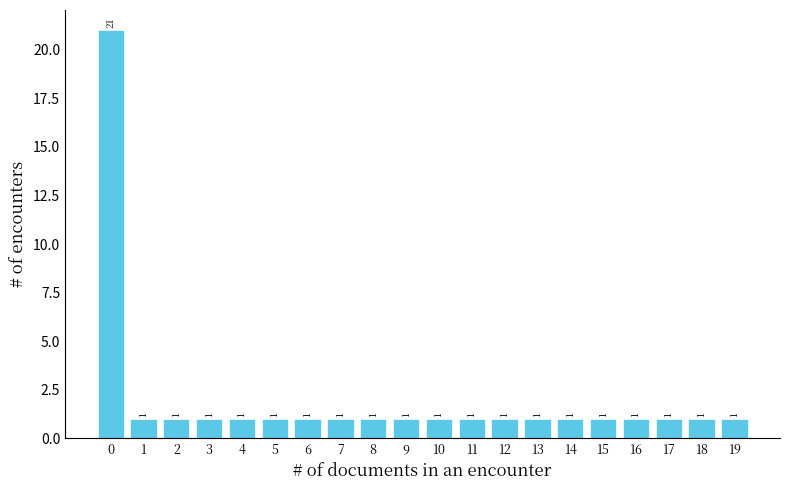

Reading left to right, transcribe all the data shown in this chart.

21	1	1	1	1	1	1	1	1	1	1	1	1	1	1	1	1	1	1	1